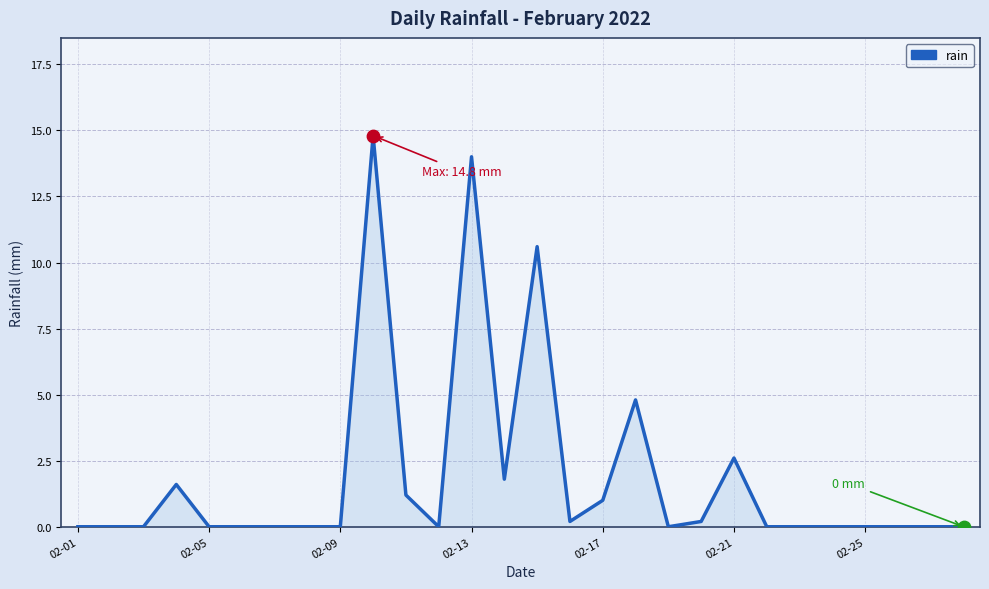

What is the difference between the maximum and minimum values?

14.8